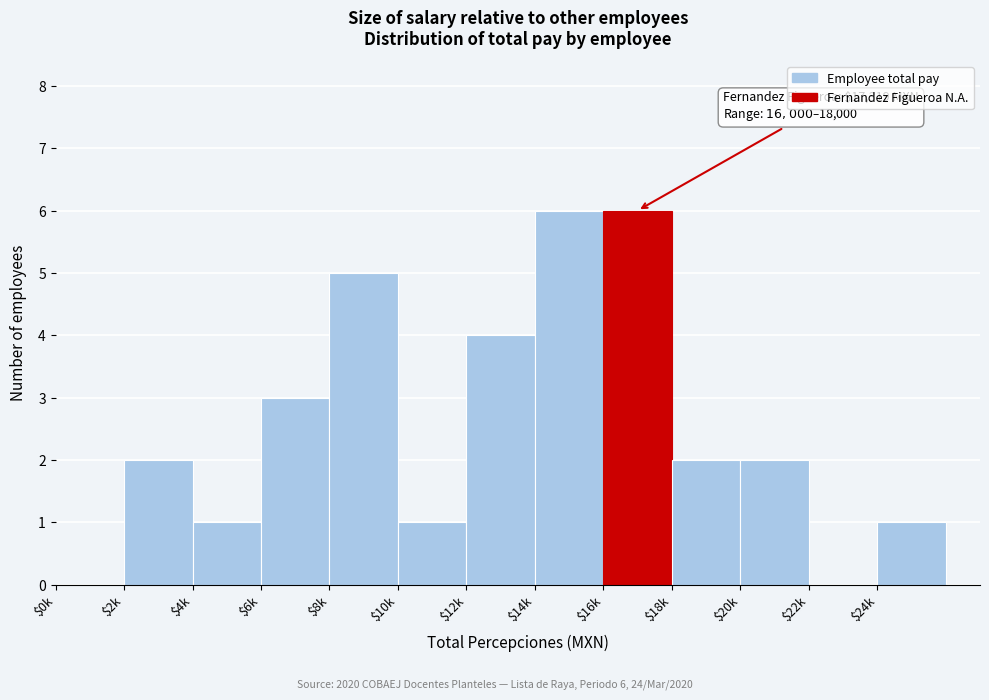

True or false: the data shows 2 at $14k.

False